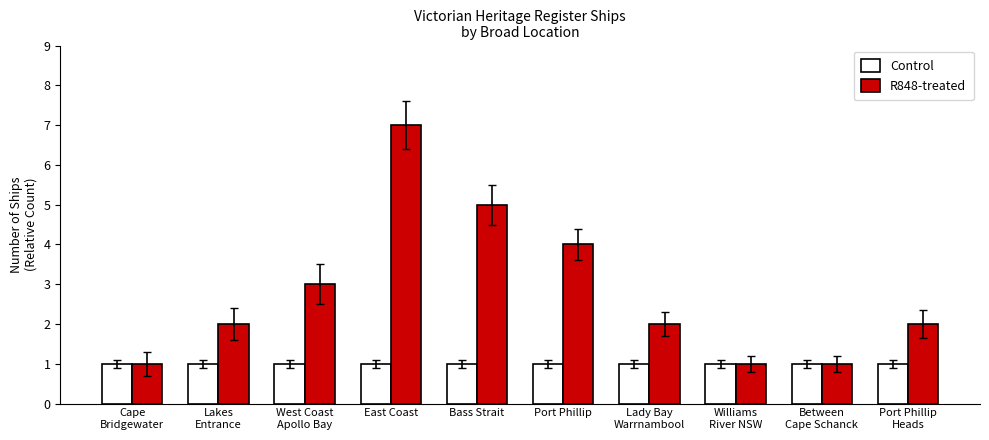

What is the minimum value shown in the chart?

1